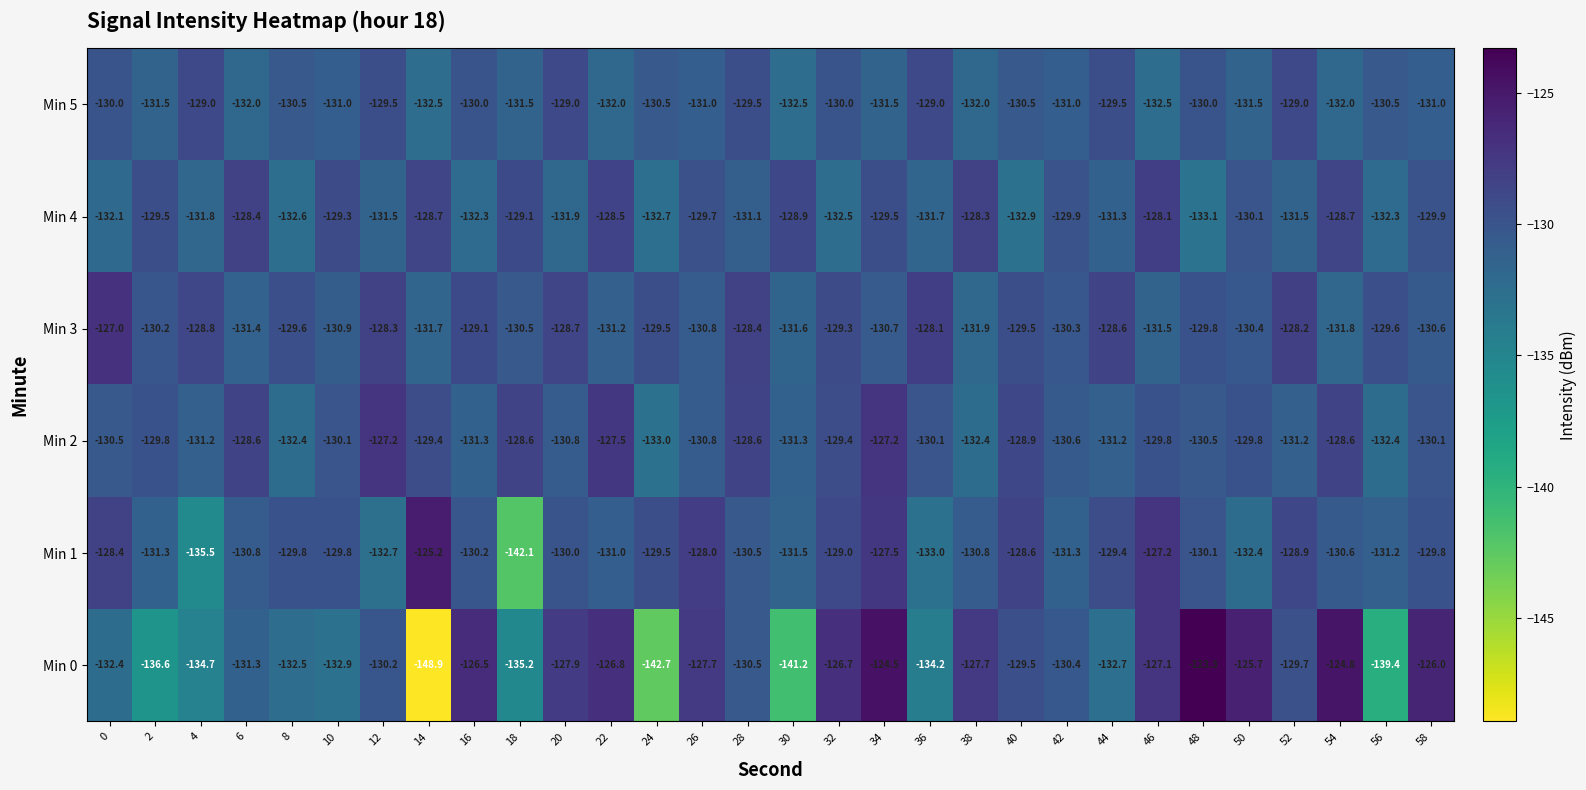

Is it true that Min 2 equals -129.4 at 32?

True